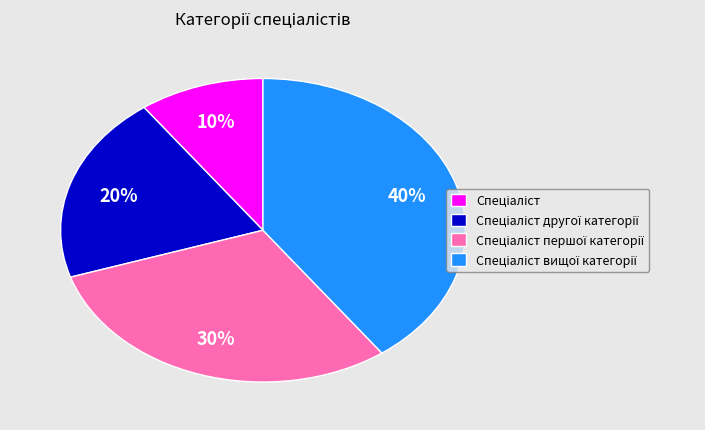

Does any single category account for the majority?

No